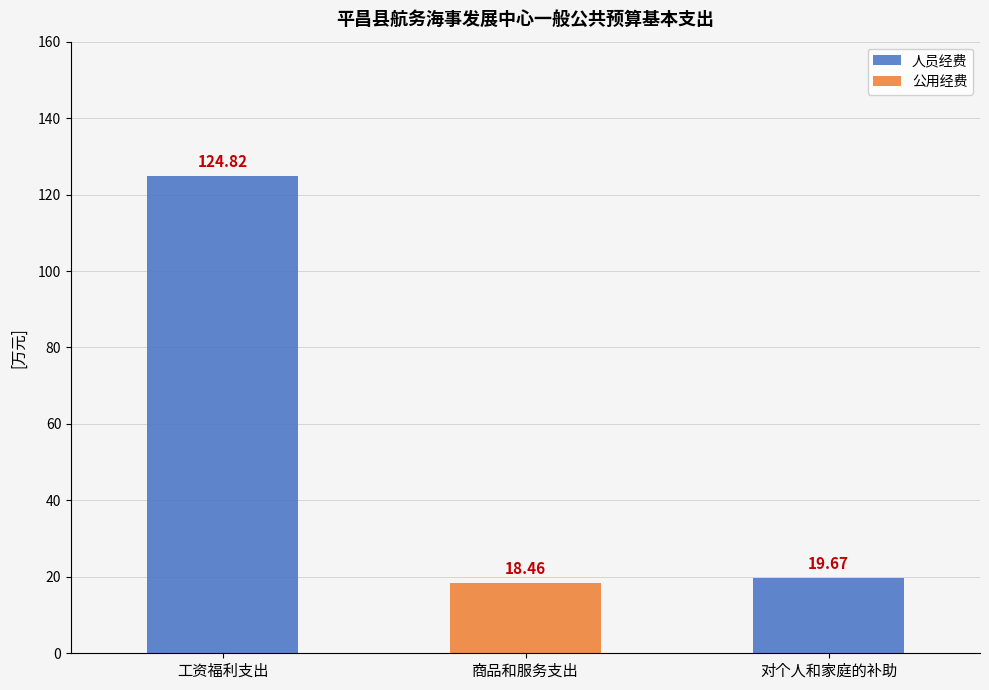

At which label does 人员经费 reach its peak?

工资福利支出